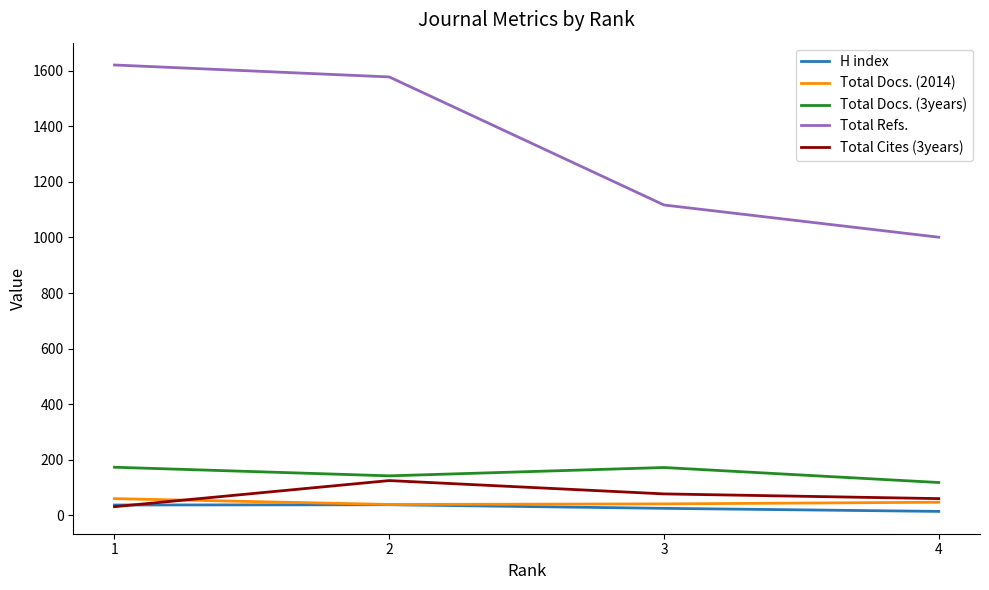

What is the maximum value for Total Refs.?

1621